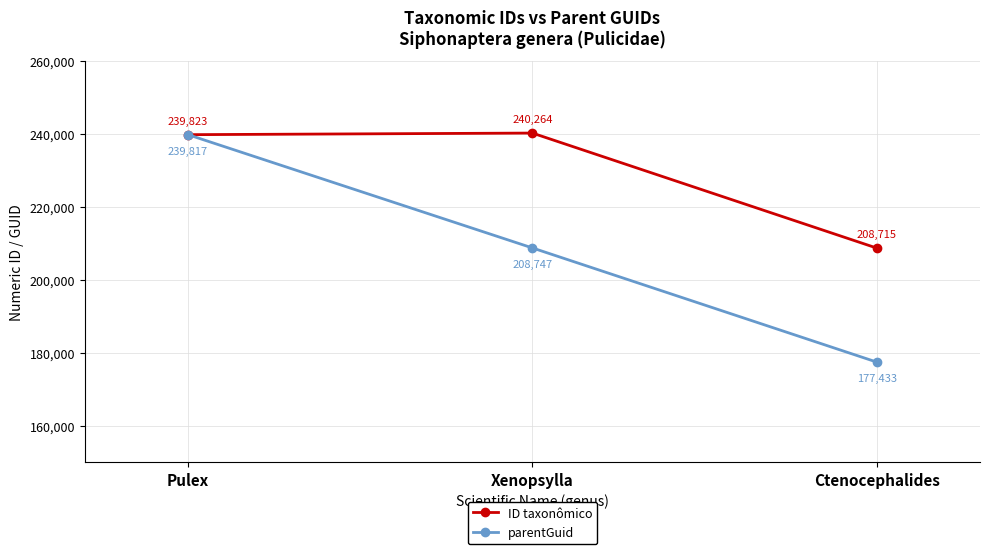

What is the label of the 2nd point from the left?

Xenopsylla